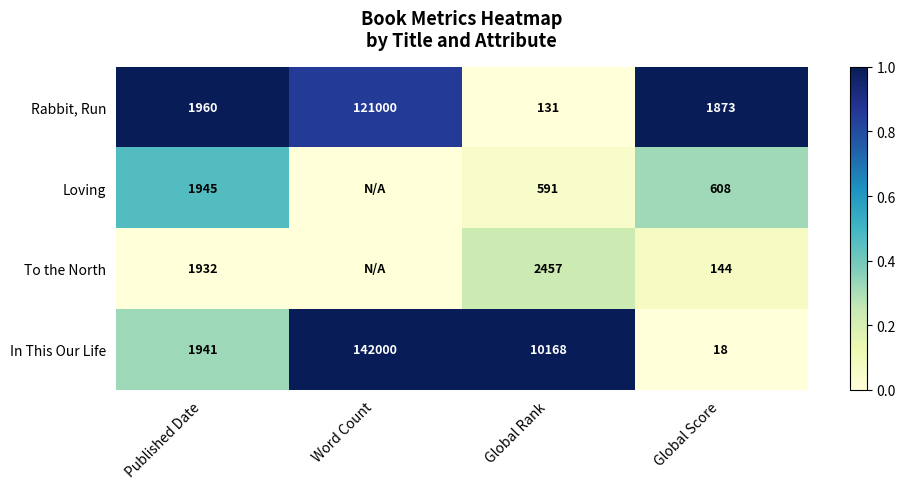

The Rabbit, Run series shows -0.7 at Global Rank. True or false?

False